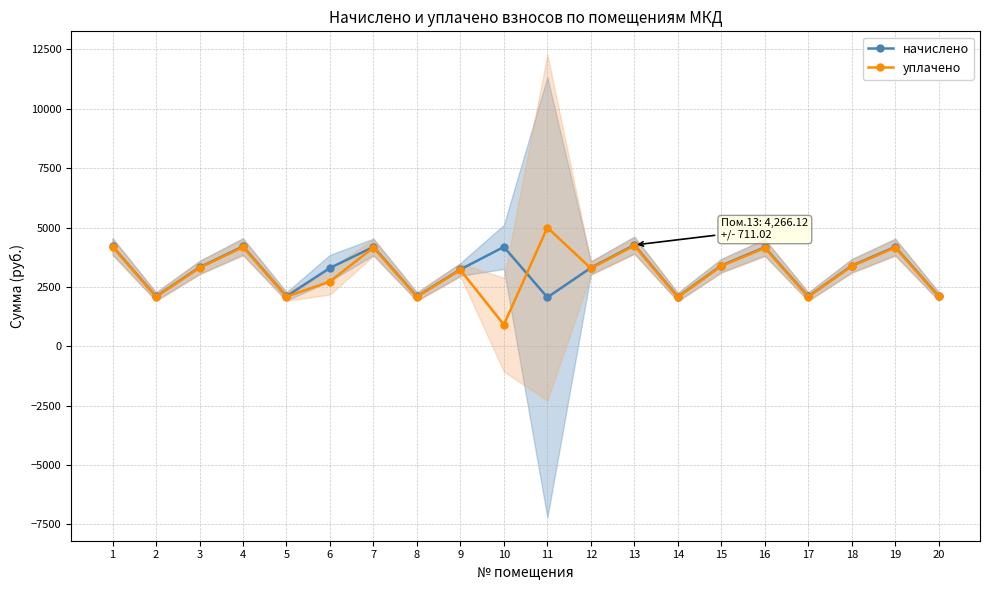

What is the total value across all series at 8?

4185.1